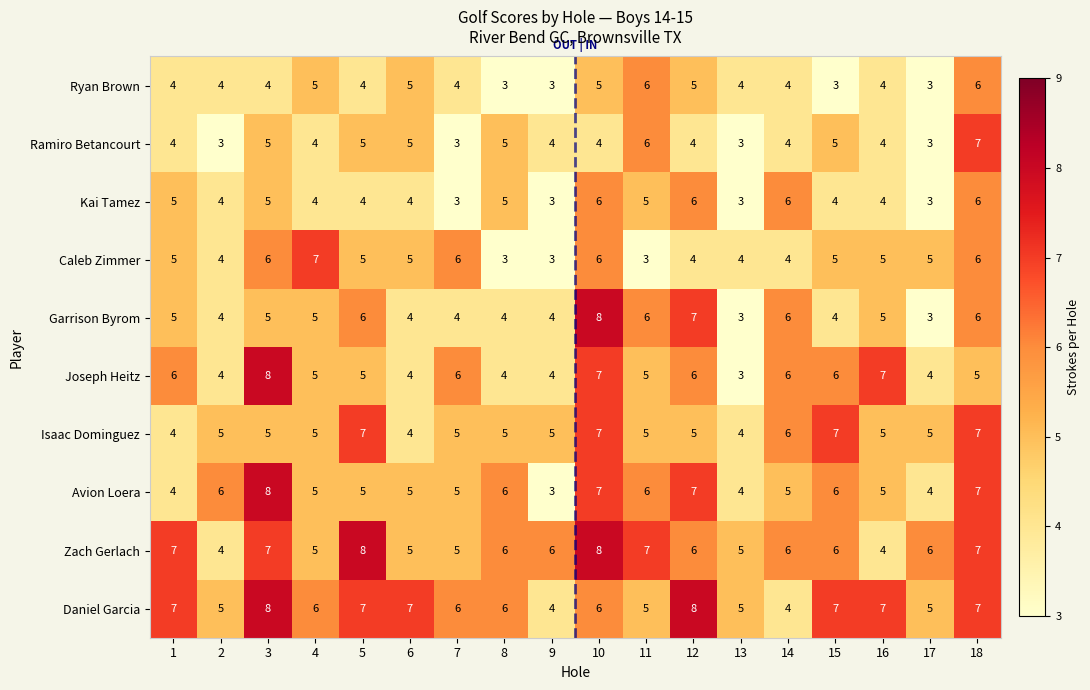

Count the Ramiro Betancourt values in the range 4 to 5.

12